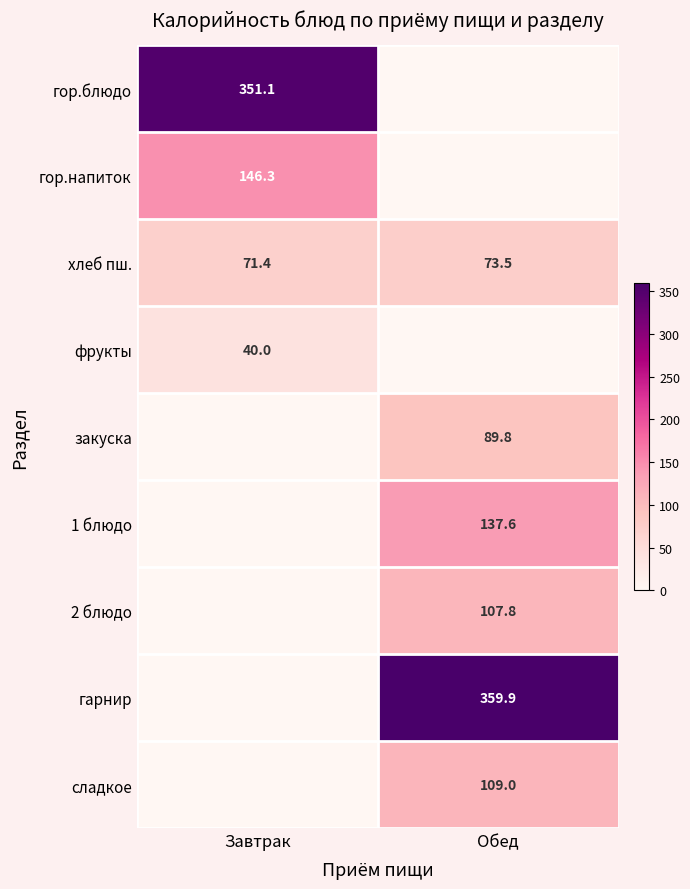

What is the total value across all series at Обед?

877.6